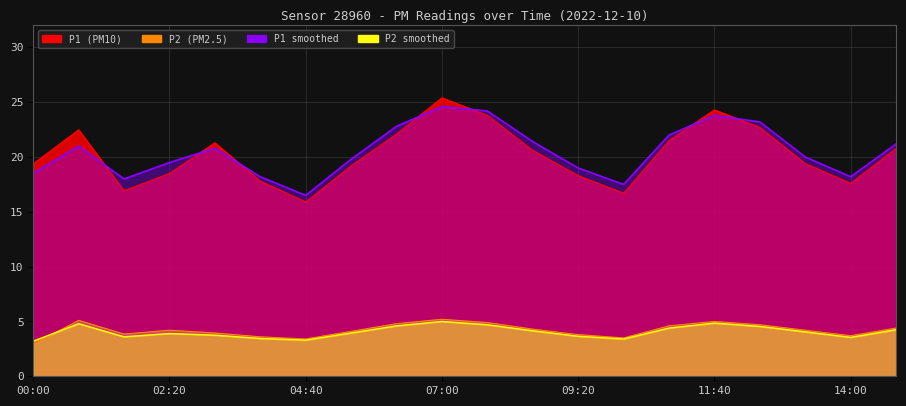

At which category does P1_smooth reach its first local valley?

01:33